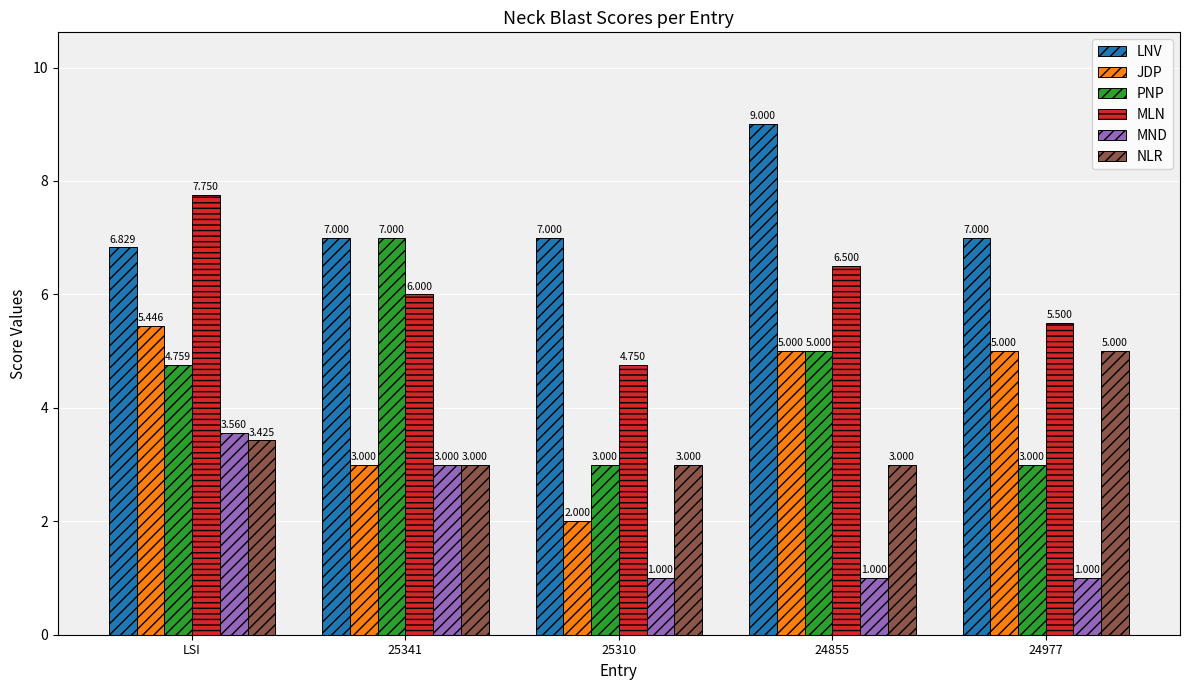

What is the sum of all MND values?

9.6